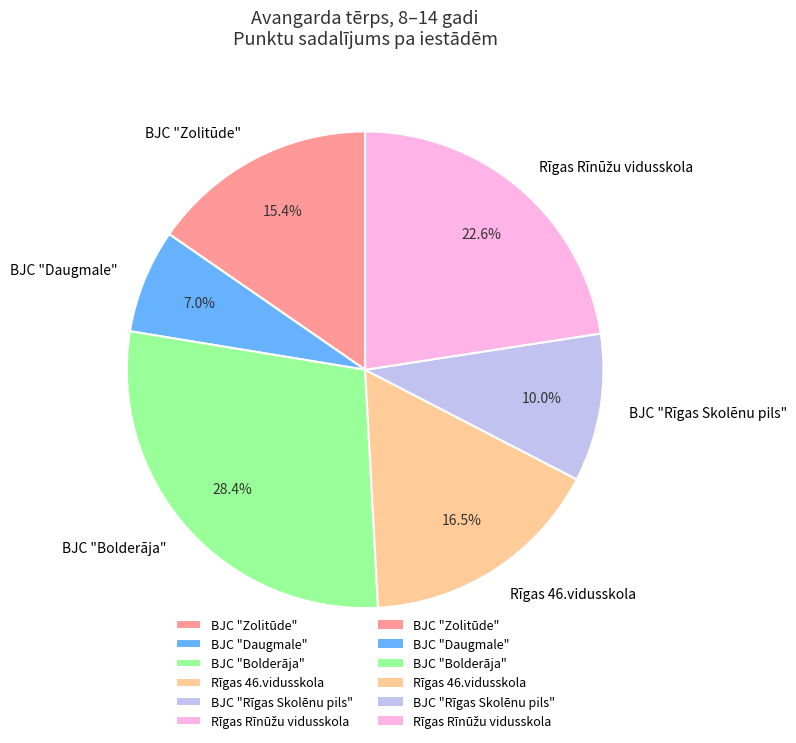

Which category has the biggest portion of the pie?

BJC "Bolderāja"